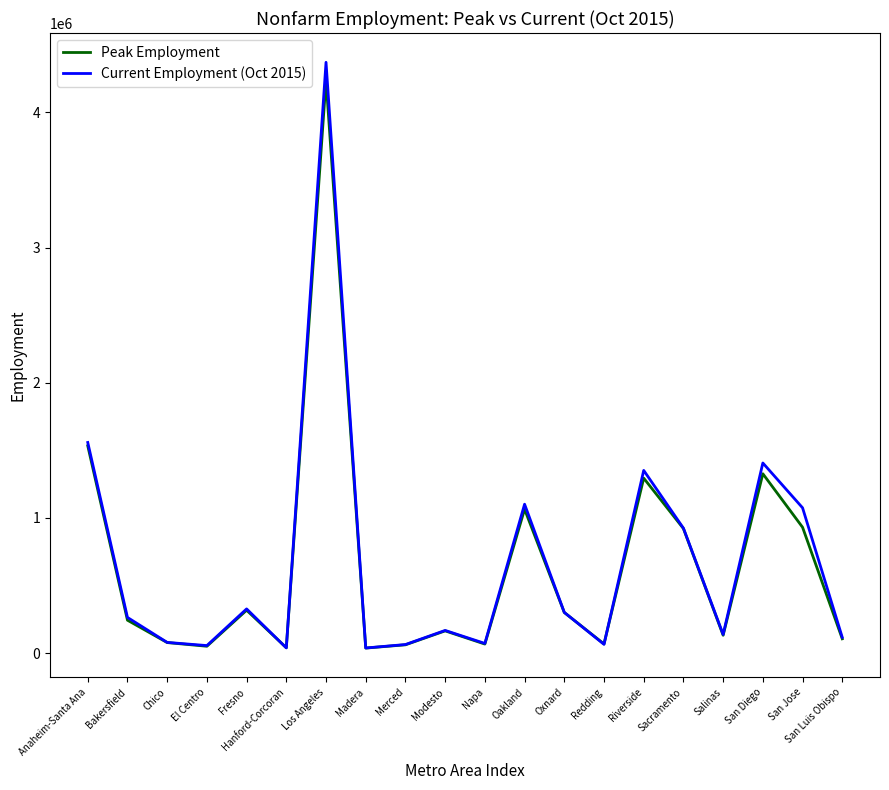

List the series in order of their peak value, highest first.

Current Employment (Oct 2015), Peak Employment